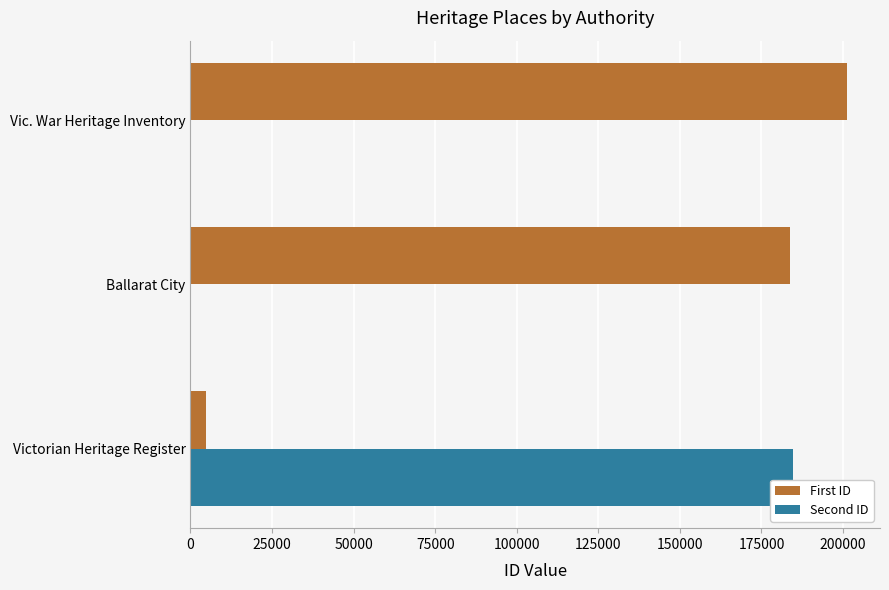

What is the greatest value displayed?

201260